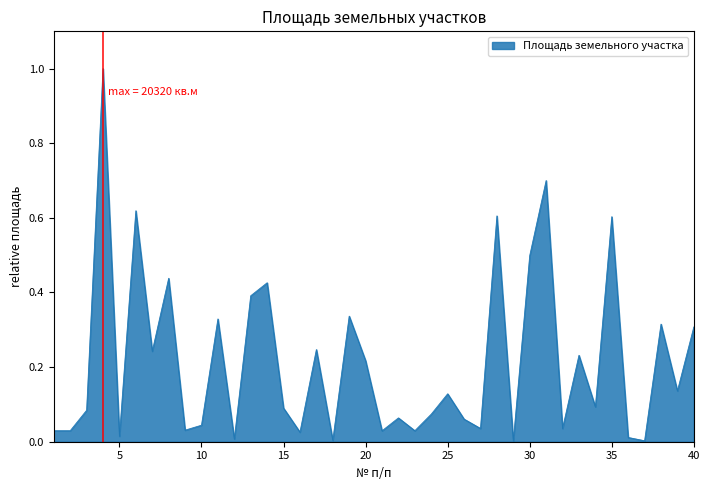

What is the sum of all values?

8.6